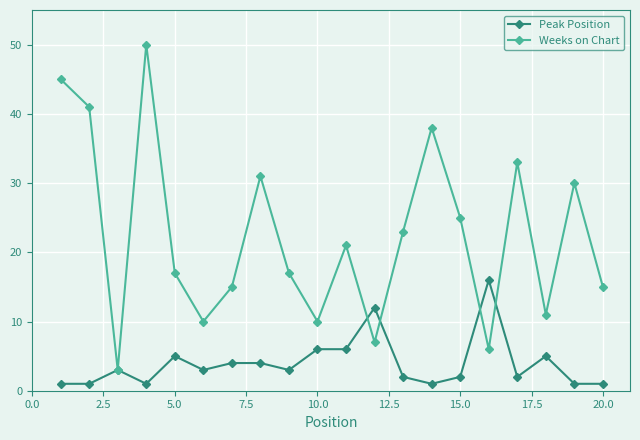

Does the chart display data point markers on the line(s)?

Yes